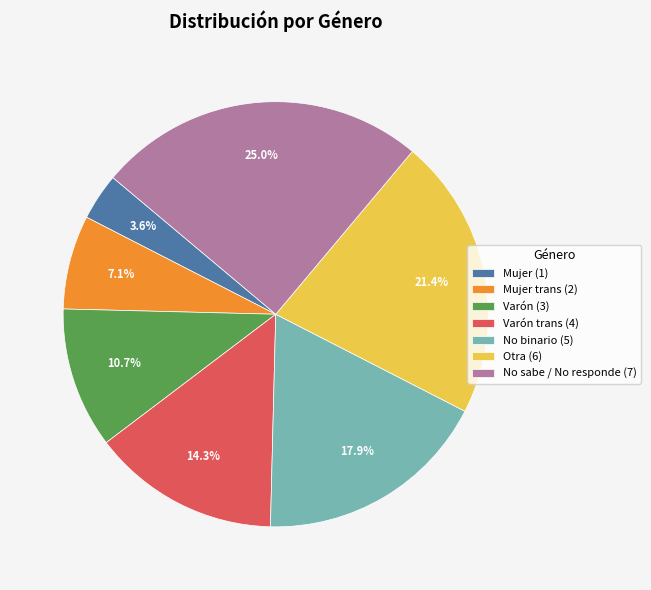

Which slice is the smallest?

Mujer (1)